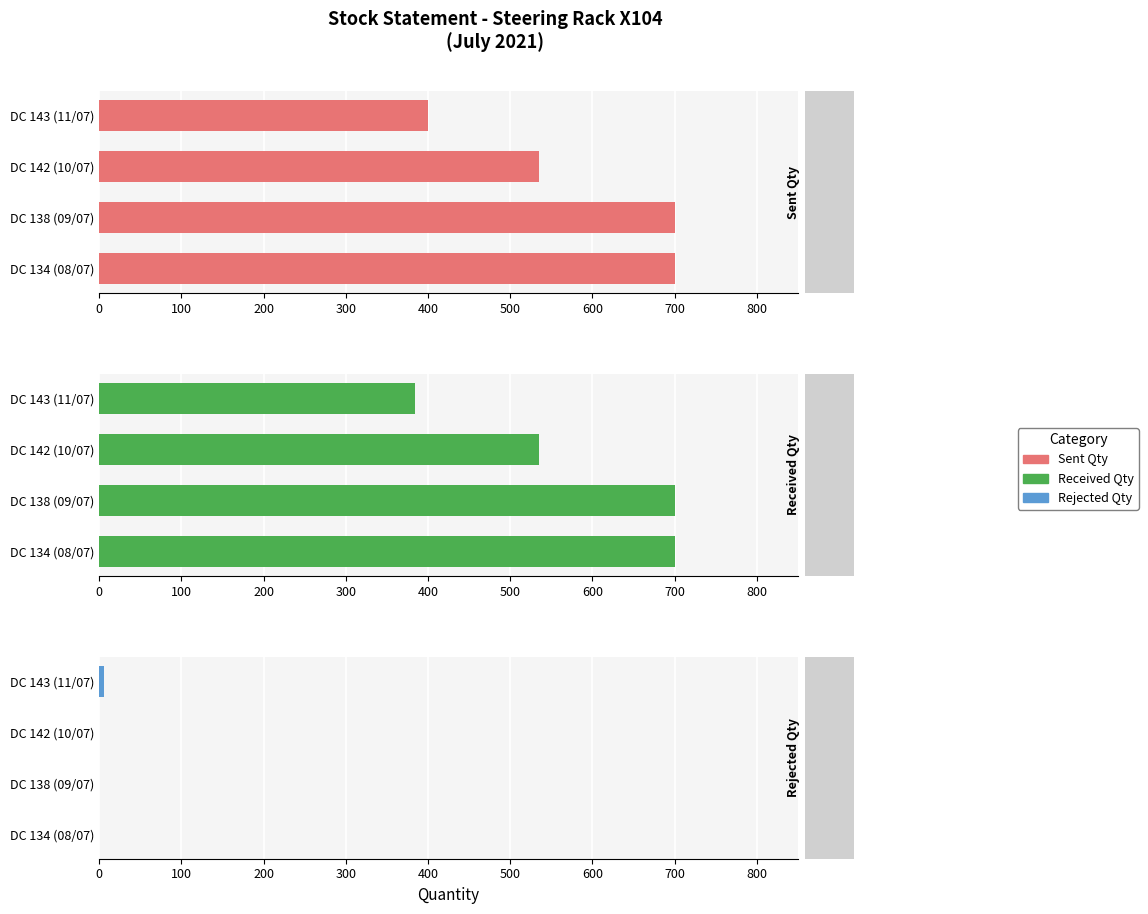

What is the difference between the maximum and second lowest values in the Received Qty series?

165